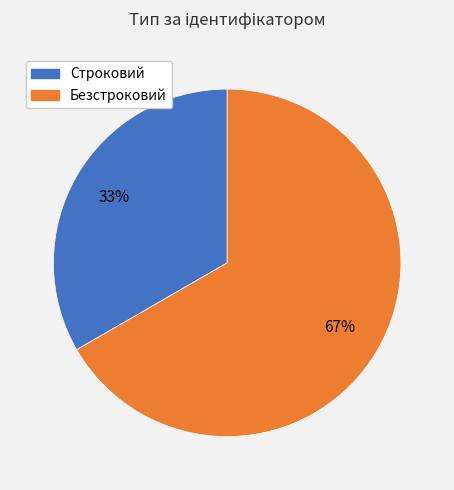

Does Безстроковий account for over 50% of the chart?

Yes